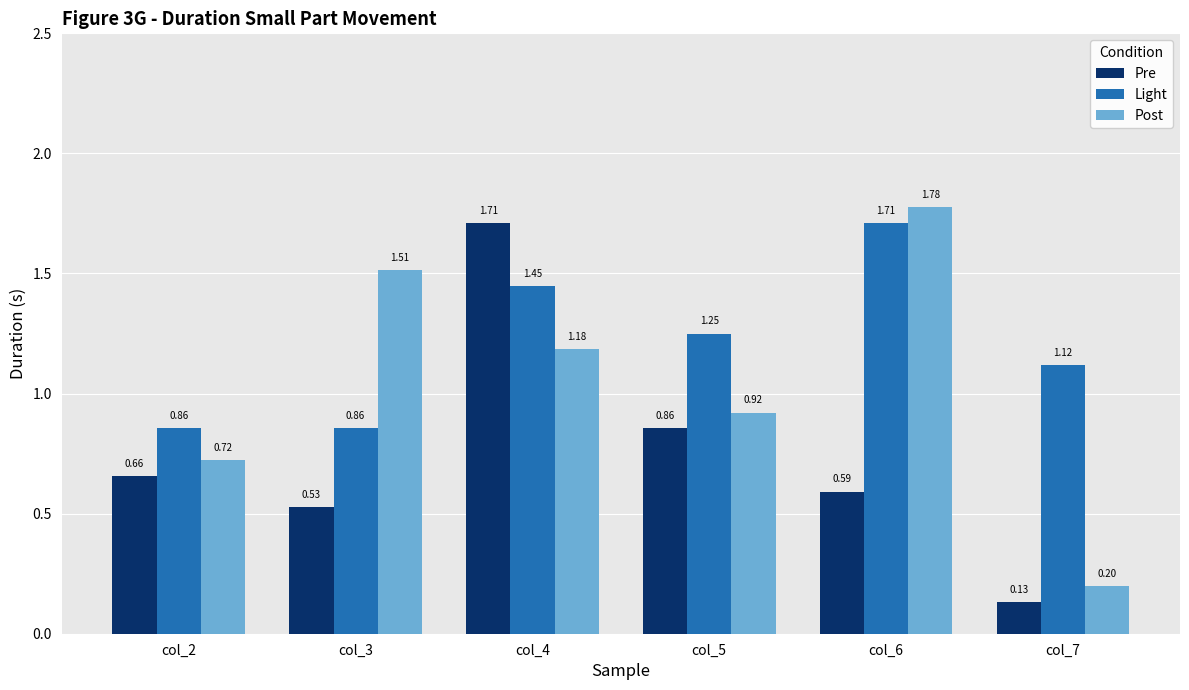

Does the chart contain stacked bars?

No